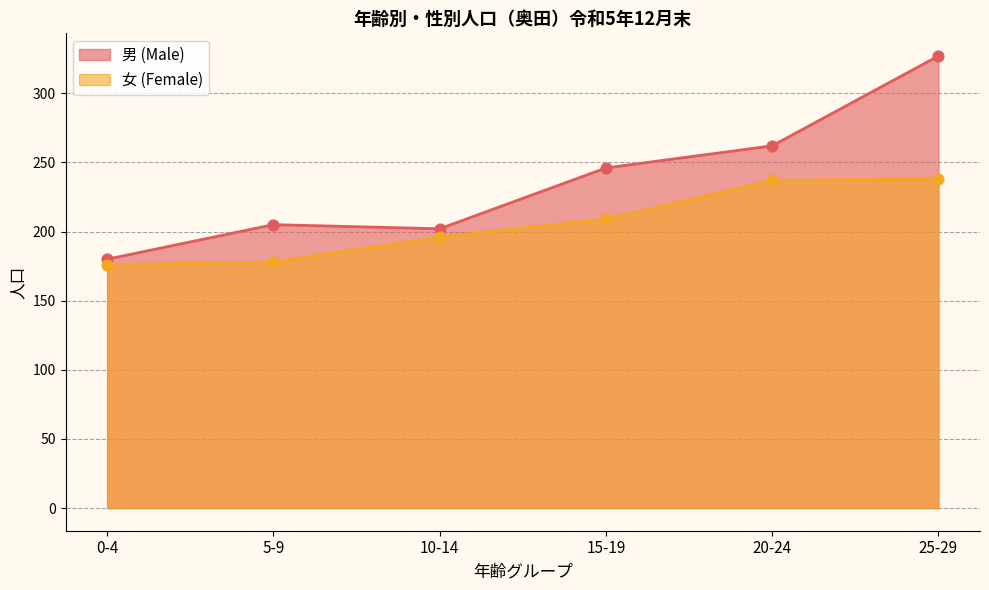

Which series has the widest spread of Y values?

男 (Male)